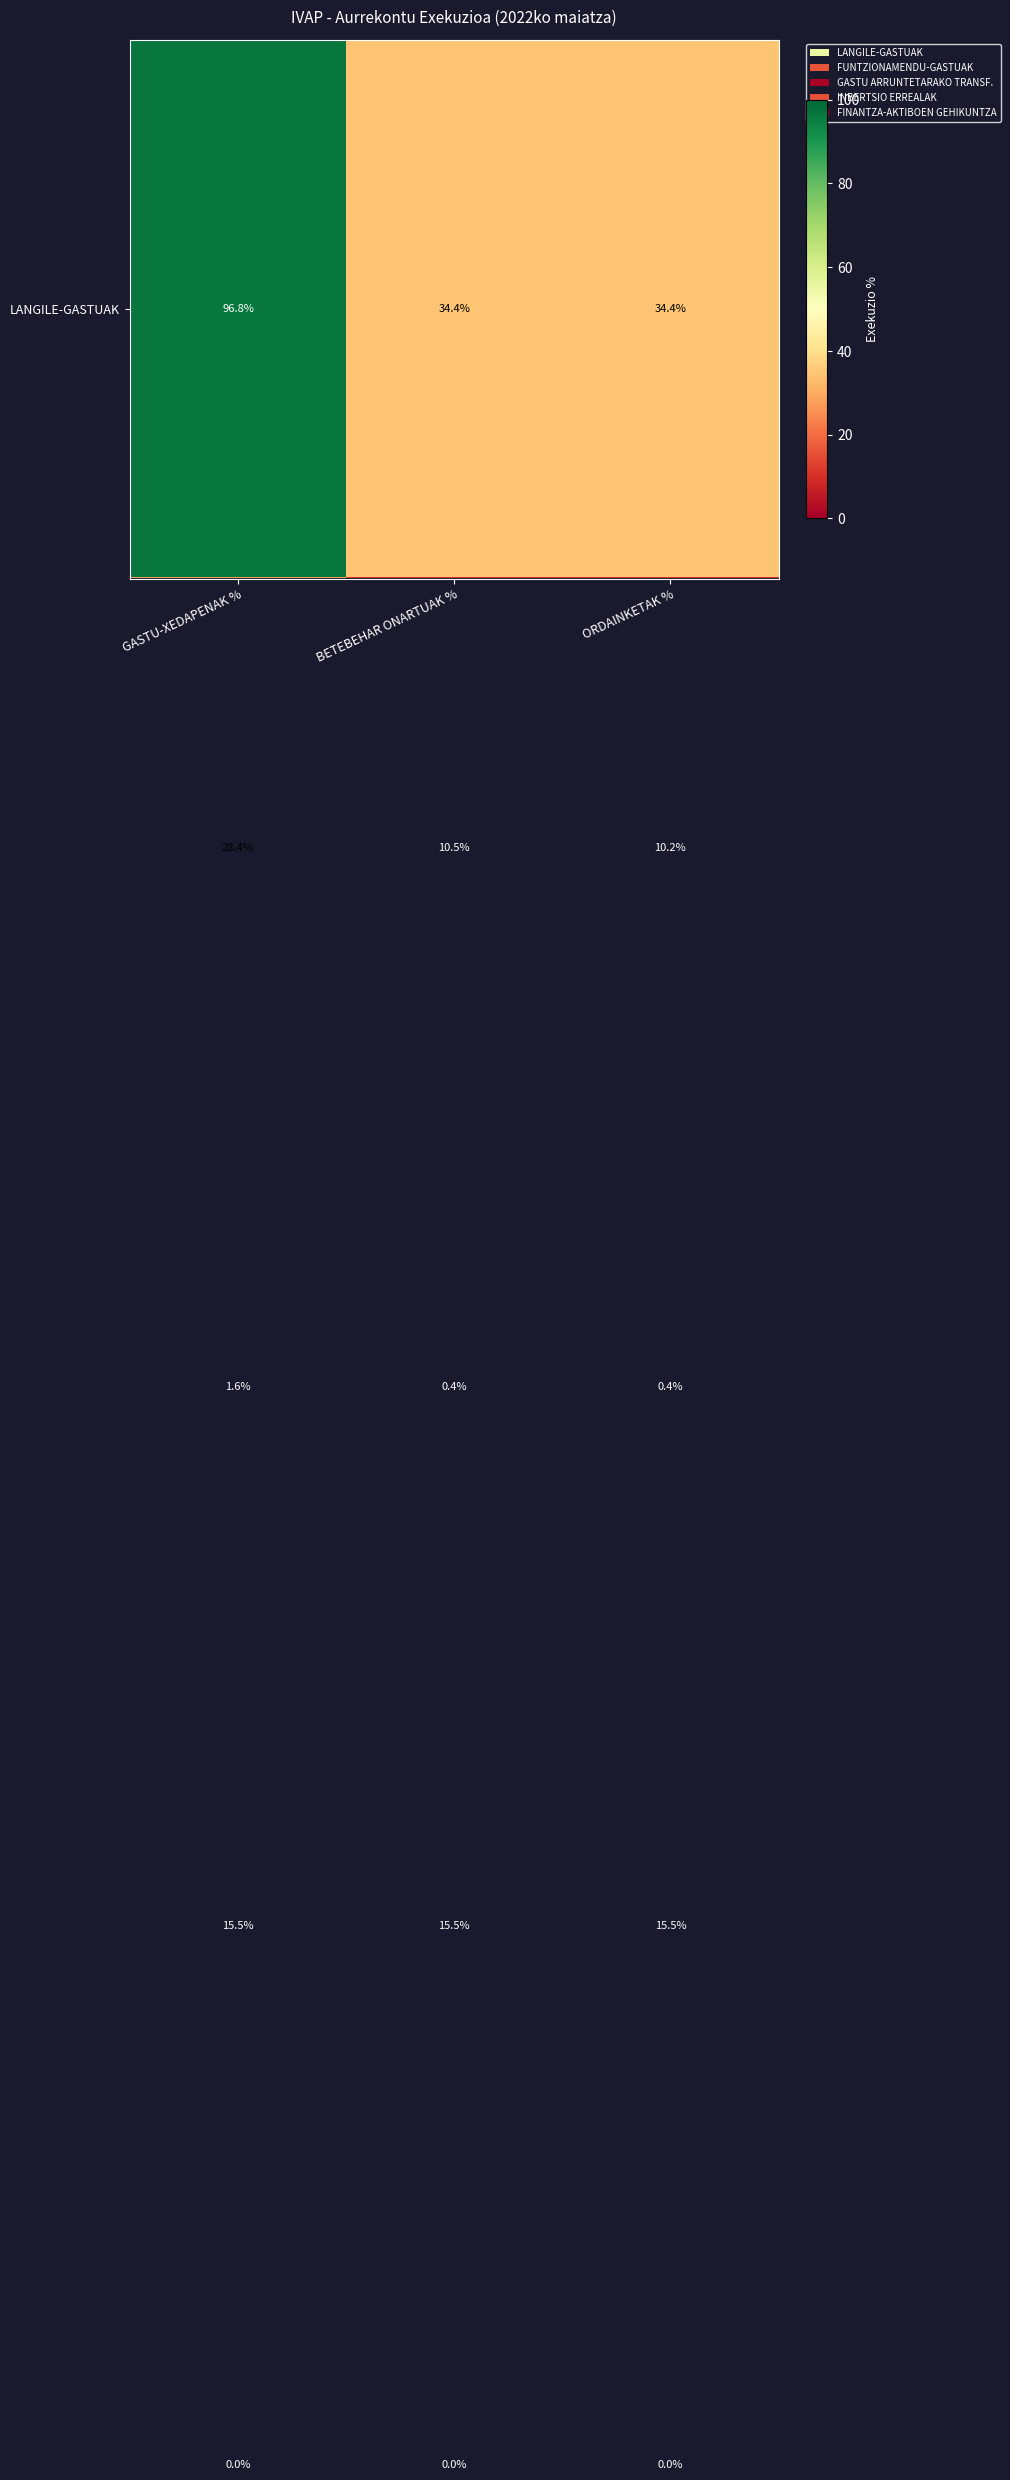

At which category does the chart reach its peak across all series?

GASTU-XEDAPENAK %